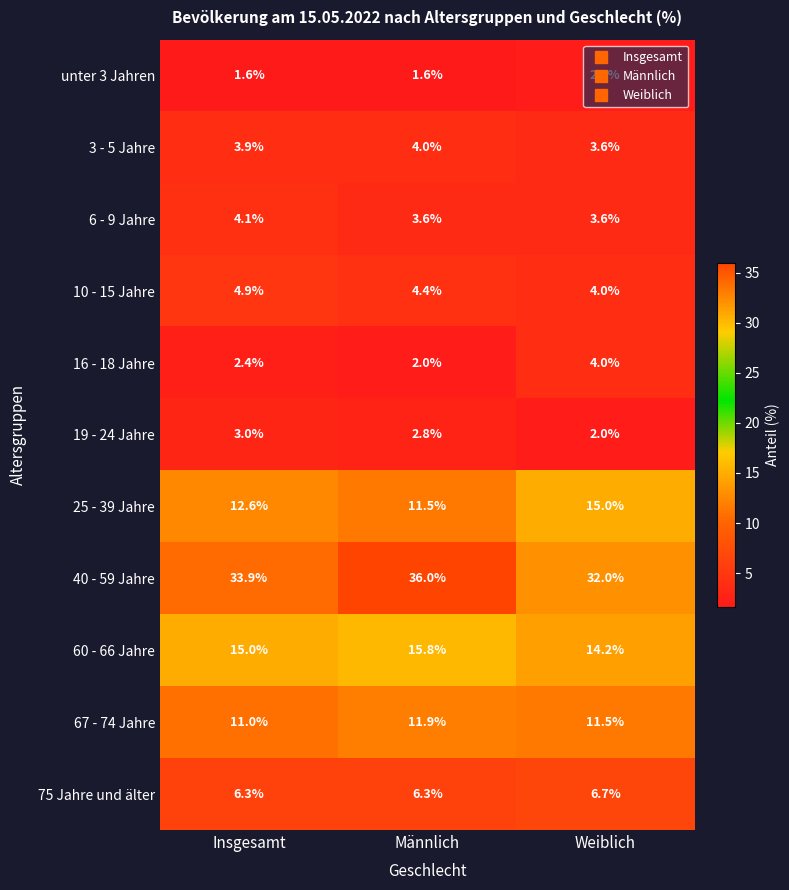

What is the approximate value of 19 - 24 Jahre at Weiblich?

2.0